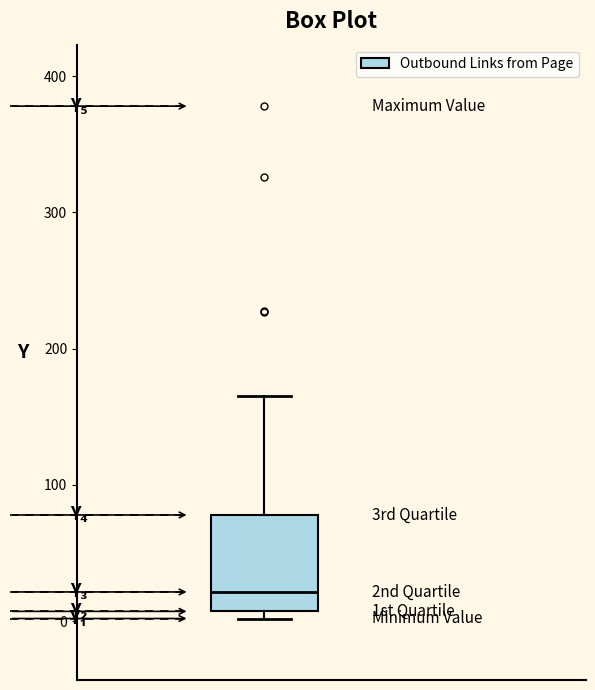

Transcribe this box plot: give where the median line is, the range the box spans, and where the two whiskers end, as read against the y-axis. The values are not printed on the chart, so give them approximately, as read against the axis.

median 20, box 10 to 80, whiskers 0 to 170